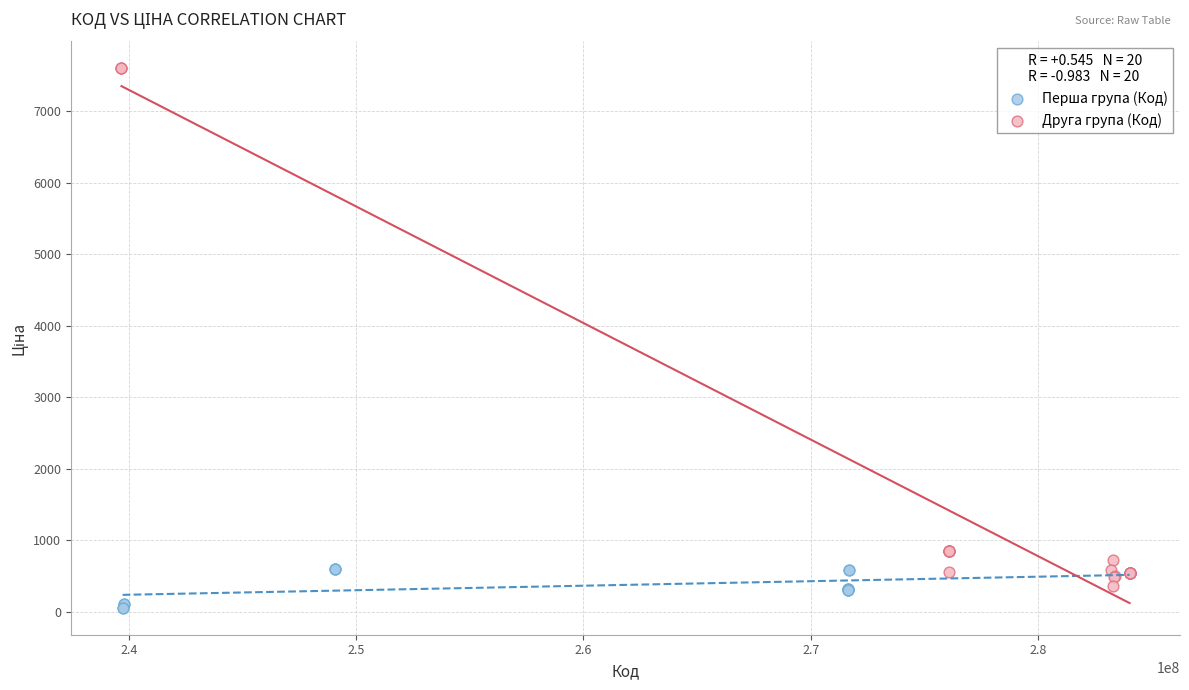

Which series has the largest Y range (max minus min)?

Друга група (Код)